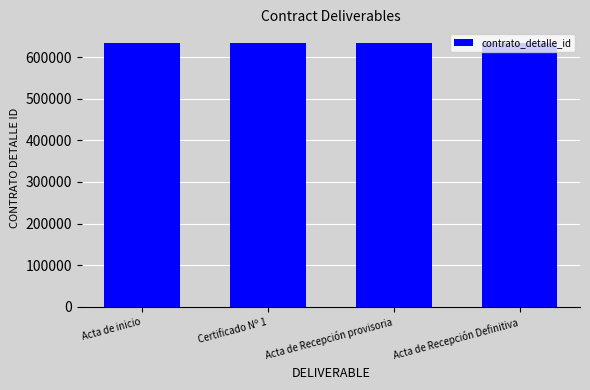

List the labels in order of documento_adjunto value, largest first.

Acta de inicio, Certificado Nº 1, Acta de Recepción provisoria, Acta de Recepción Definitiva